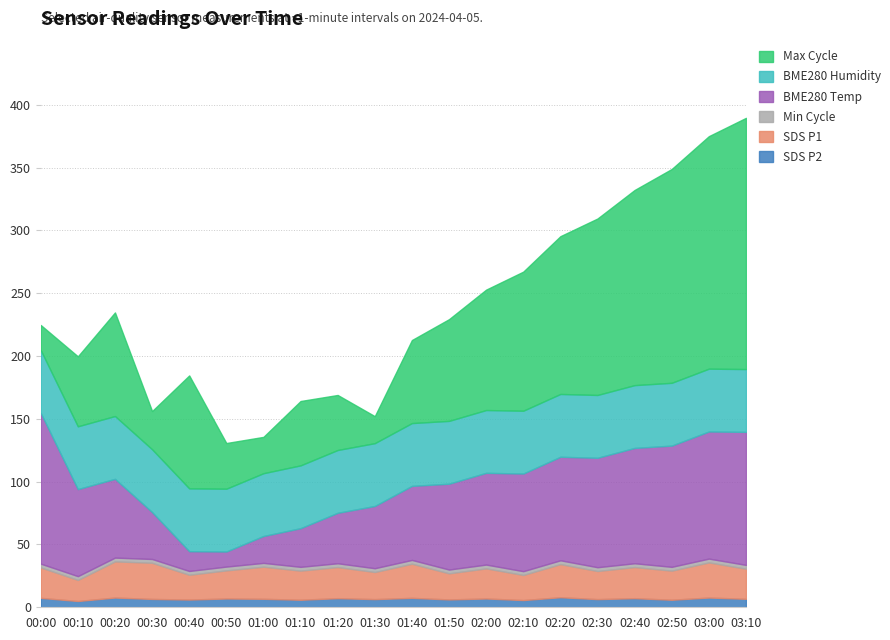

Does the chart have visible grid lines?

Yes